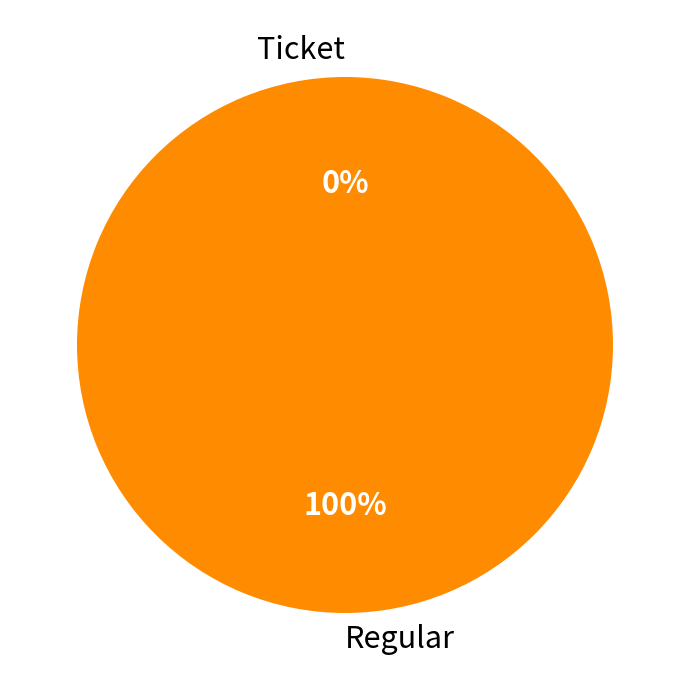

Between Ticket and Regular, which is larger?

Regular